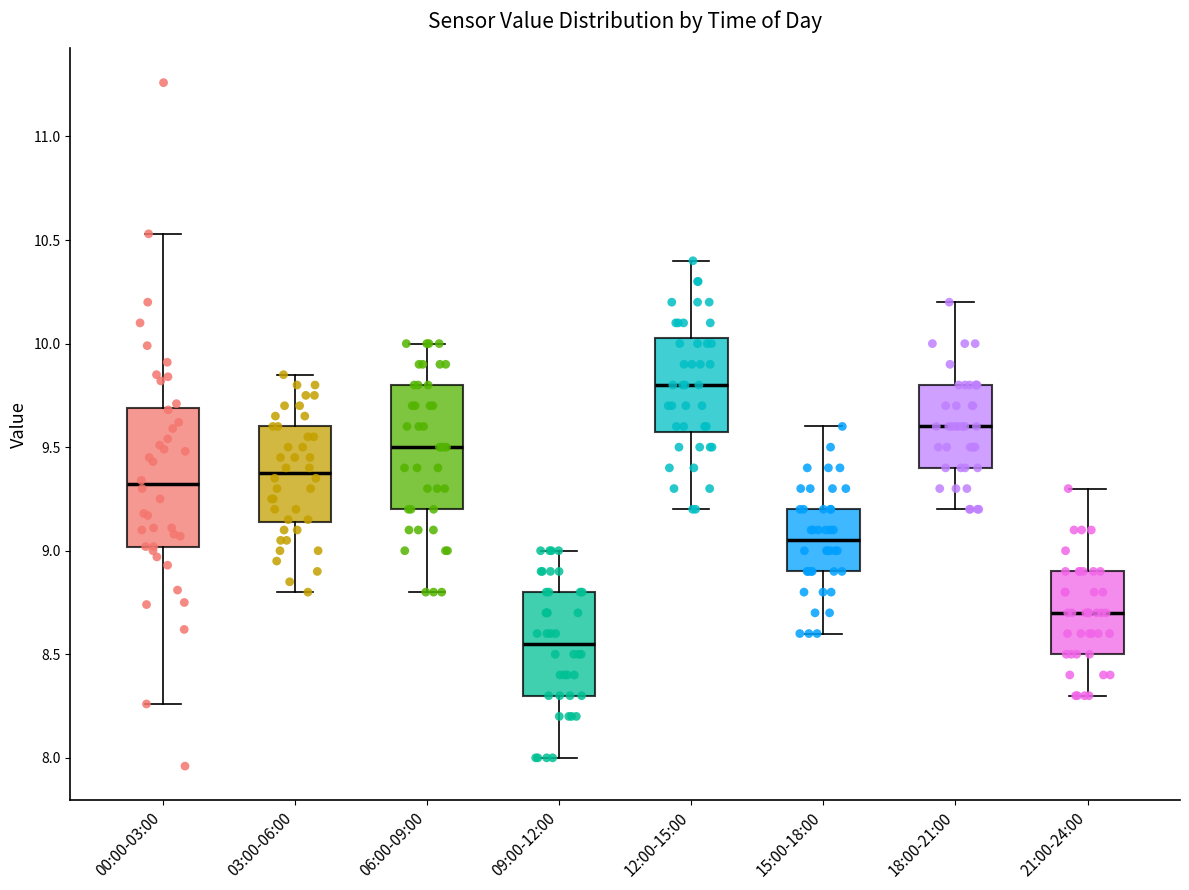

Reading left to right, read every box against the y-axis: the position of its median line, the range the box covers, and the ends of its whiskers. The values are not printed on the chart, so give them approximately, as read against the axis.

00:00-03:00: median 9.30, box 9.00 to 9.70, whiskers 8.25 to 10.55
03:00-06:00: median 9.40, box 9.15 to 9.60, whiskers 8.80 to 9.85
06:00-09:00: median 9.50, box 9.20 to 9.80, whiskers 8.80 to 10.00
09:00-12:00: median 8.55, box 8.30 to 8.80, whiskers 8.00 to 9.00
12:00-15:00: median 9.80, box 9.60 to 10.05, whiskers 9.20 to 10.40
15:00-18:00: median 9.05, box 8.90 to 9.20, whiskers 8.60 to 9.60
18:00-21:00: median 9.60, box 9.40 to 9.80, whiskers 9.20 to 10.20
21:00-24:00: median 8.70, box 8.50 to 8.90, whiskers 8.30 to 9.30